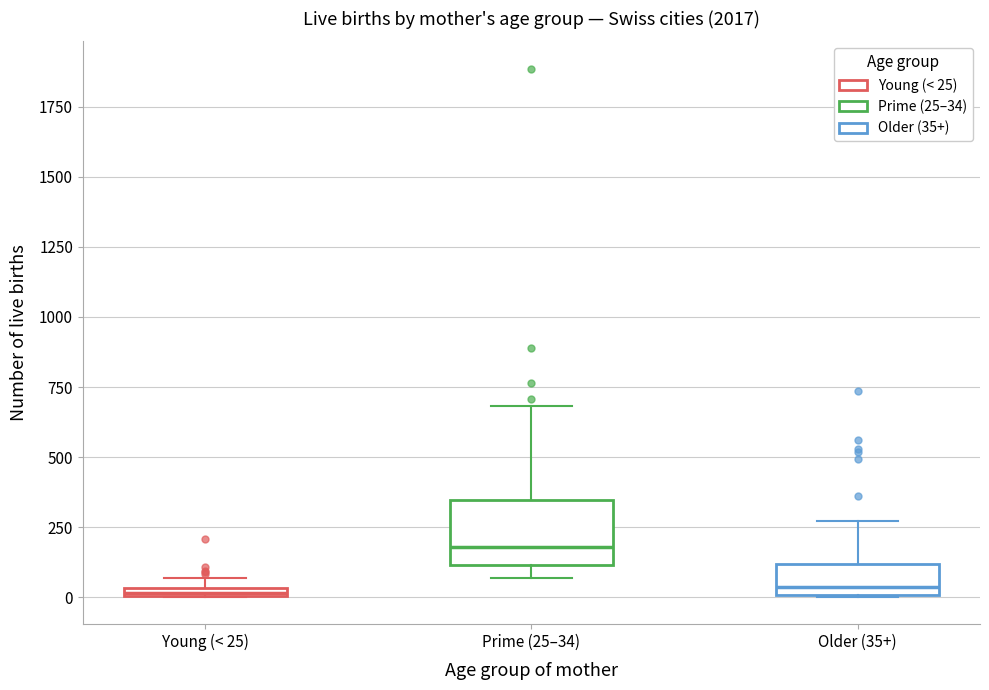

Where is the upper edge of the box for Young (< 25) on the y-axis? The values are not printed on the chart, so give them approximately, as read against the axis.

50